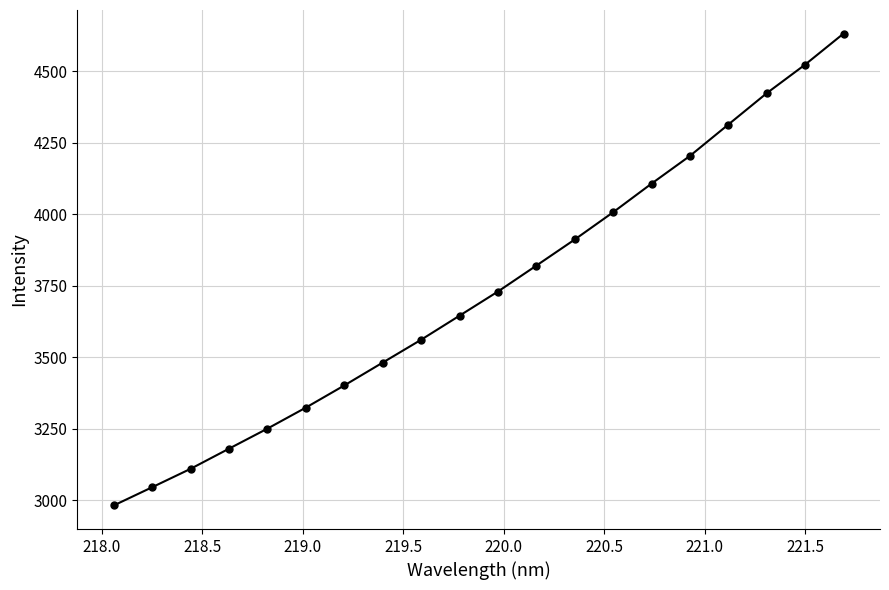

What is the difference between the second highest and minimum values?

1541.3